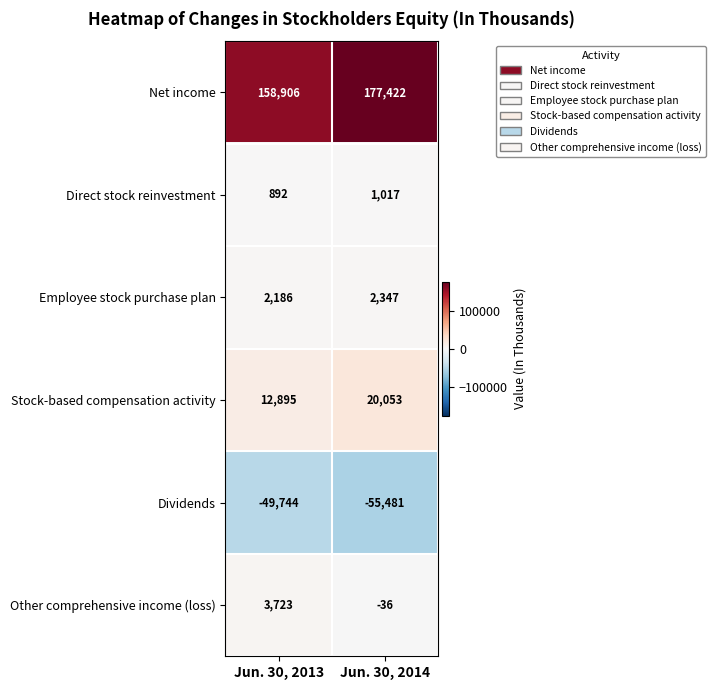

At which category does the chart reach its minimum across all series?

Jun. 30, 2014